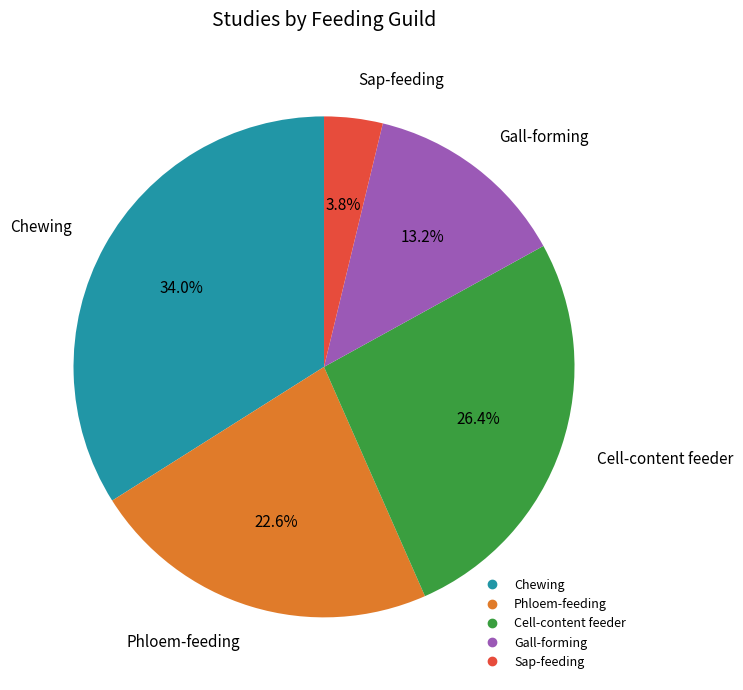

Does any single category account for the majority?

No